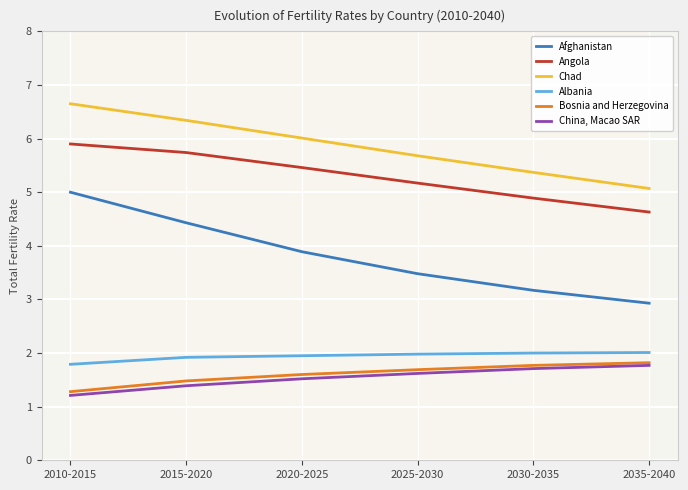

What is the difference between the Bosnia and Herzegovina values at 2010-2015 and 2035-2040?

0.5